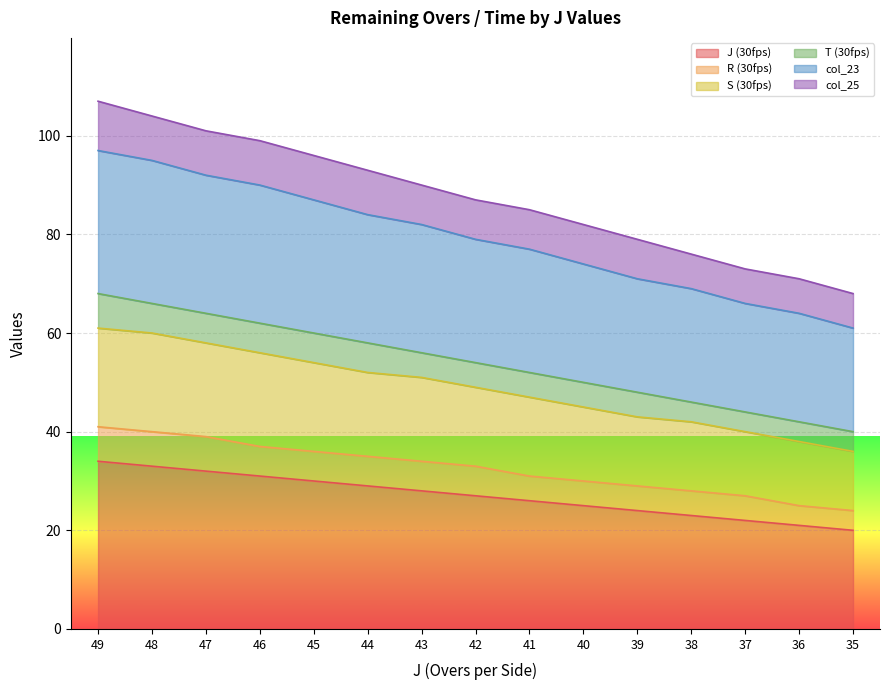

True or false: J (30fps) has a value of 32 at 36.

False